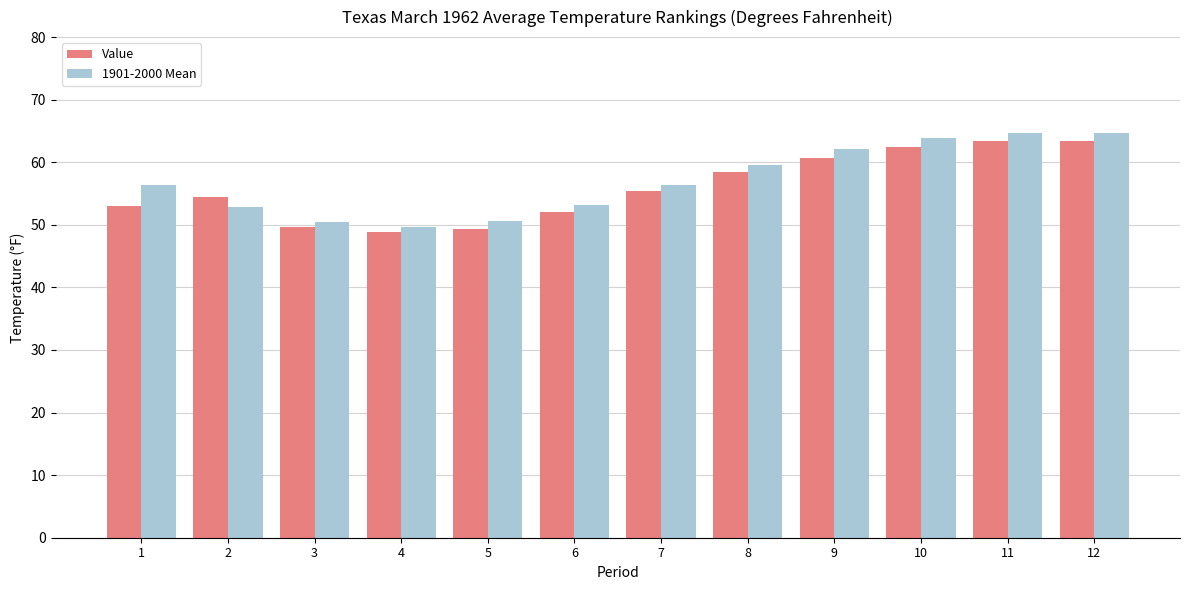

What is the minimum value shown in the chart?

48.9